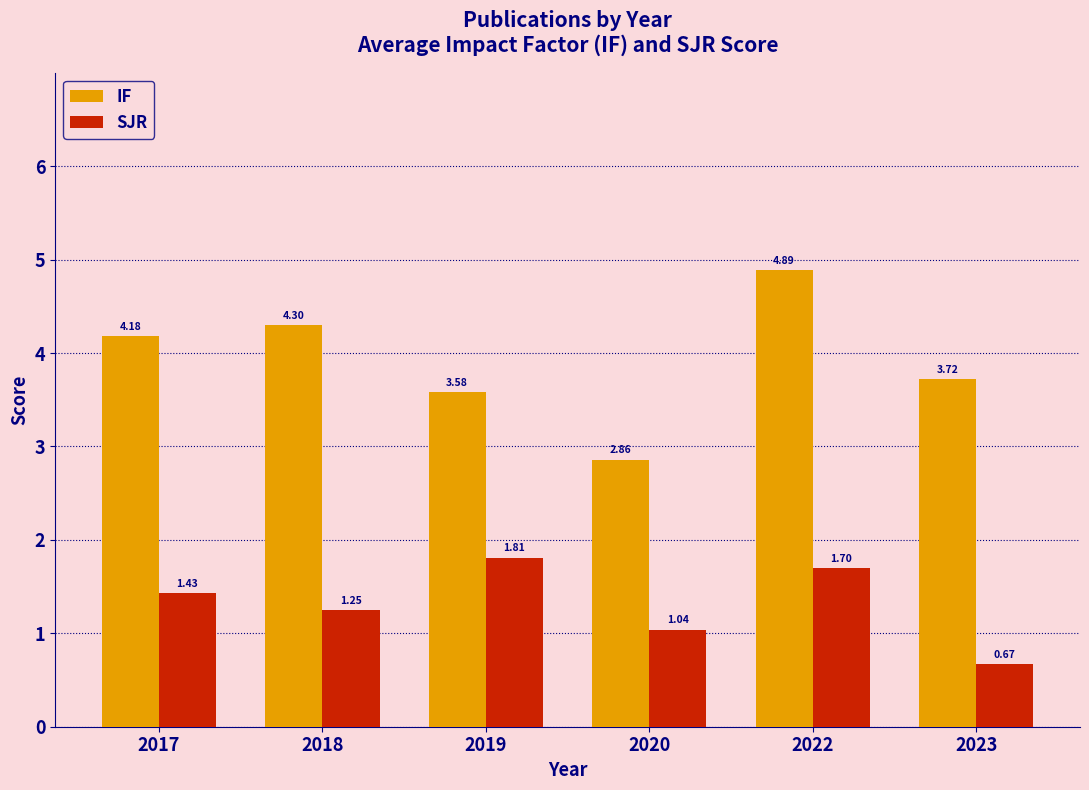

Rank the categories by SJR value from lowest to highest.

2023, 2020, 2018, 2017, 2022, 2019